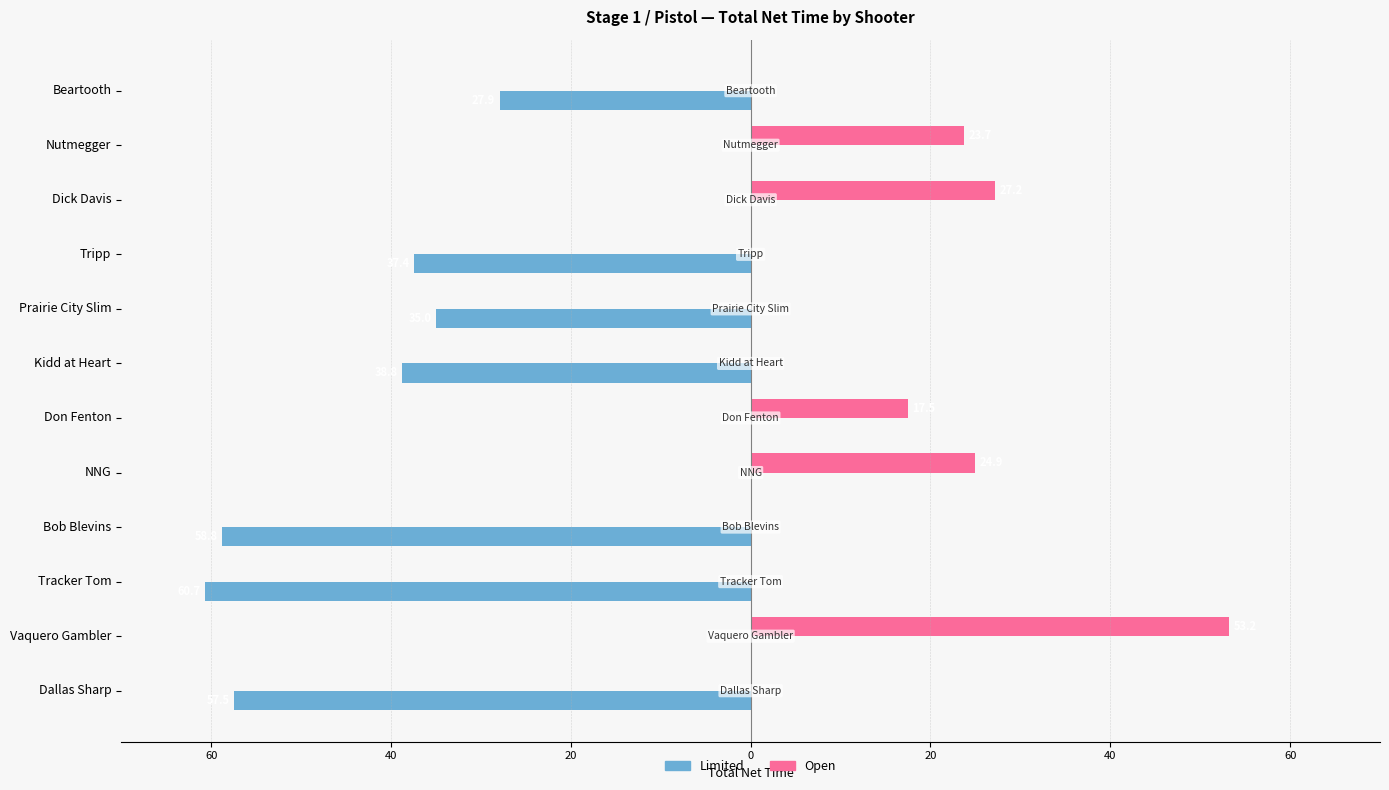

Are the bars grouped side by side (vs. stacked)?

Yes